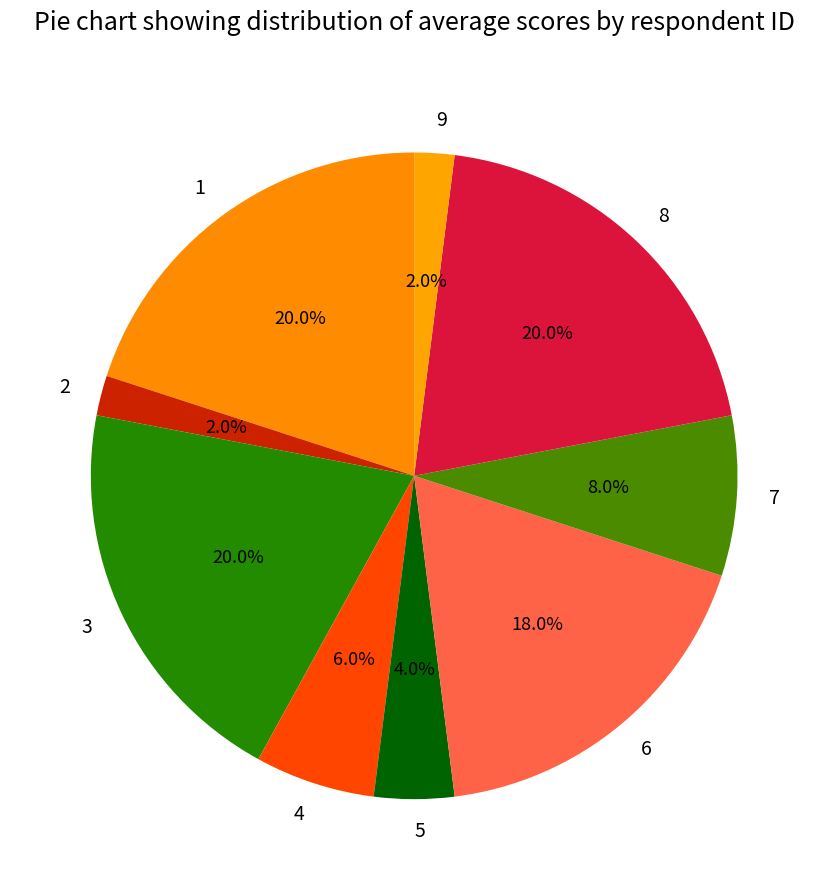

Combined, do 9 and 5 account for over 50%?

No